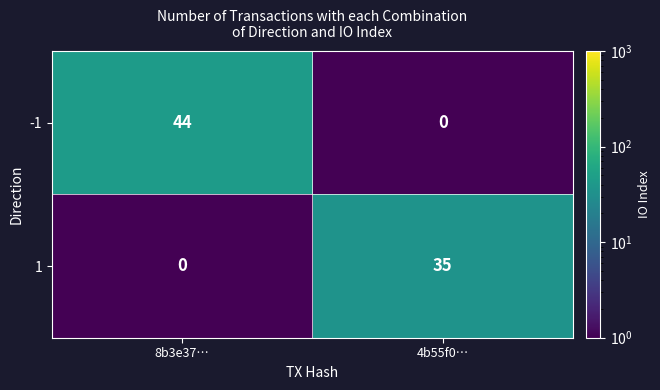

What is the average value of the 1 series?

18